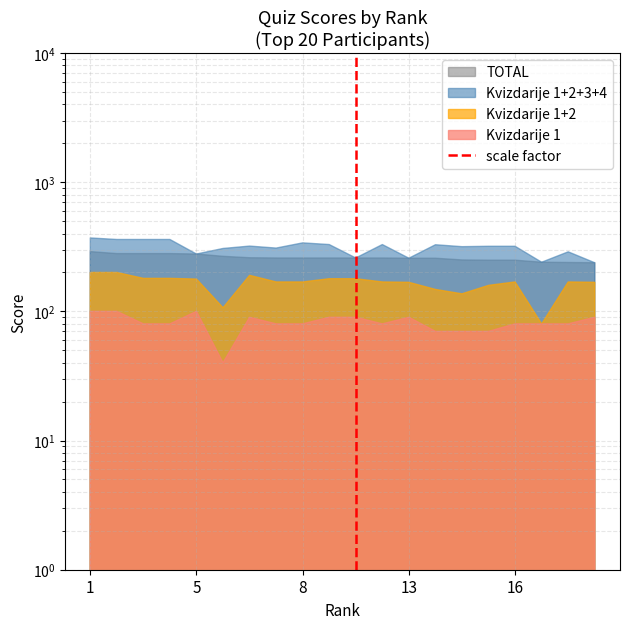

How many lines are shown in the chart?

1